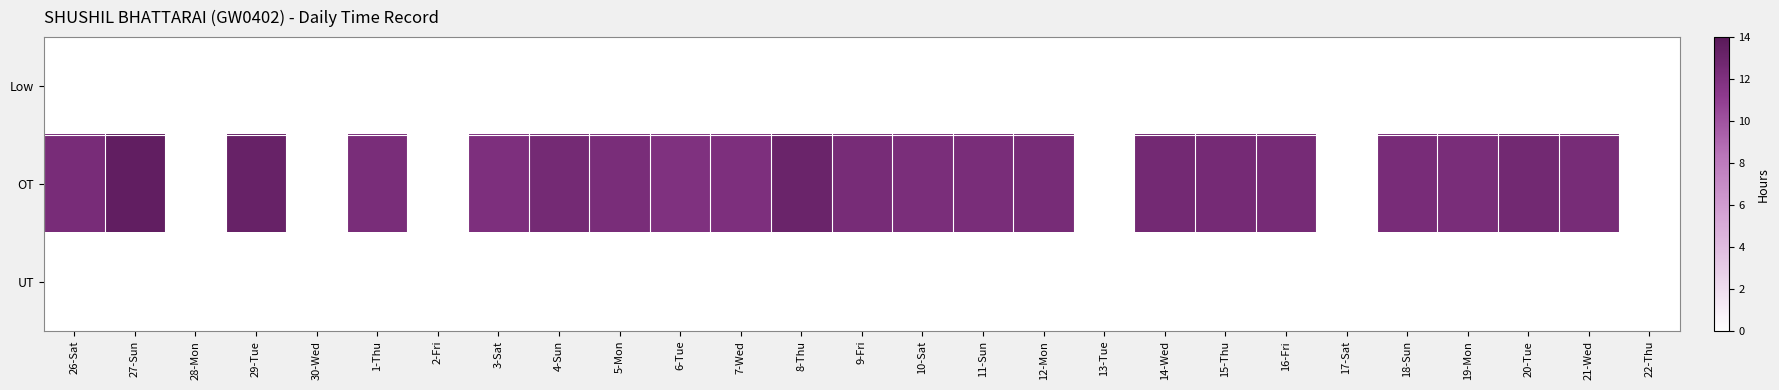

Reading left to right, transcribe all the data shown in this chart.

Low: 26-Sat=0.0	27-Sun=0.0	28-Mon=0.0	29-Tue=0.0	30-Wed=0.0	1-Thu=0.0	2-Fri=0.0	3-Sat=0.0	4-Sun=0.0	5-Mon=0.0	6-Tue=0.0	7-Wed=0.0	8-Thu=0.0	9-Fri=0.0	10-Sat=0.0	11-Sun=0.0	12-Mon=0.0	13-Tue=0.0	14-Wed=0.0	15-Thu=0.0	16-Fri=0.0	17-Sat=0.0	18-Sun=0.0	19-Mon=0.0	20-Tue=0.0	21-Wed=0.0	22-Thu=0.0
OT: 26-Sat=12.3	27-Sun=13.6	28-Mon=0.0	29-Tue=13.2	30-Wed=0.0	1-Thu=12.3	2-Fri=0.0	3-Sat=12.1	4-Sun=12.6	5-Mon=12.2	6-Tue=11.9	7-Wed=12.1	8-Thu=13.1	9-Fri=12.4	10-Sat=12.2	11-Sun=12.3	12-Mon=12.4	13-Tue=0.0	14-Wed=12.6	15-Thu=12.5	16-Fri=12.4	17-Sat=0.0	18-Sun=12.3	19-Mon=12.2	20-Tue=12.6	21-Wed=12.4	22-Thu=0.0
UT: 26-Sat=0.0	27-Sun=0.0	28-Mon=0.0	29-Tue=0.0	30-Wed=0.0	1-Thu=0.0	2-Fri=0.0	3-Sat=0.0	4-Sun=0.0	5-Mon=0.0	6-Tue=0.0	7-Wed=0.0	8-Thu=0.0	9-Fri=0.0	10-Sat=0.0	11-Sun=0.0	12-Mon=0.0	13-Tue=0.0	14-Wed=0.0	15-Thu=0.0	16-Fri=0.0	17-Sat=0.0	18-Sun=0.0	19-Mon=0.0	20-Tue=0.0	21-Wed=0.0	22-Thu=0.0